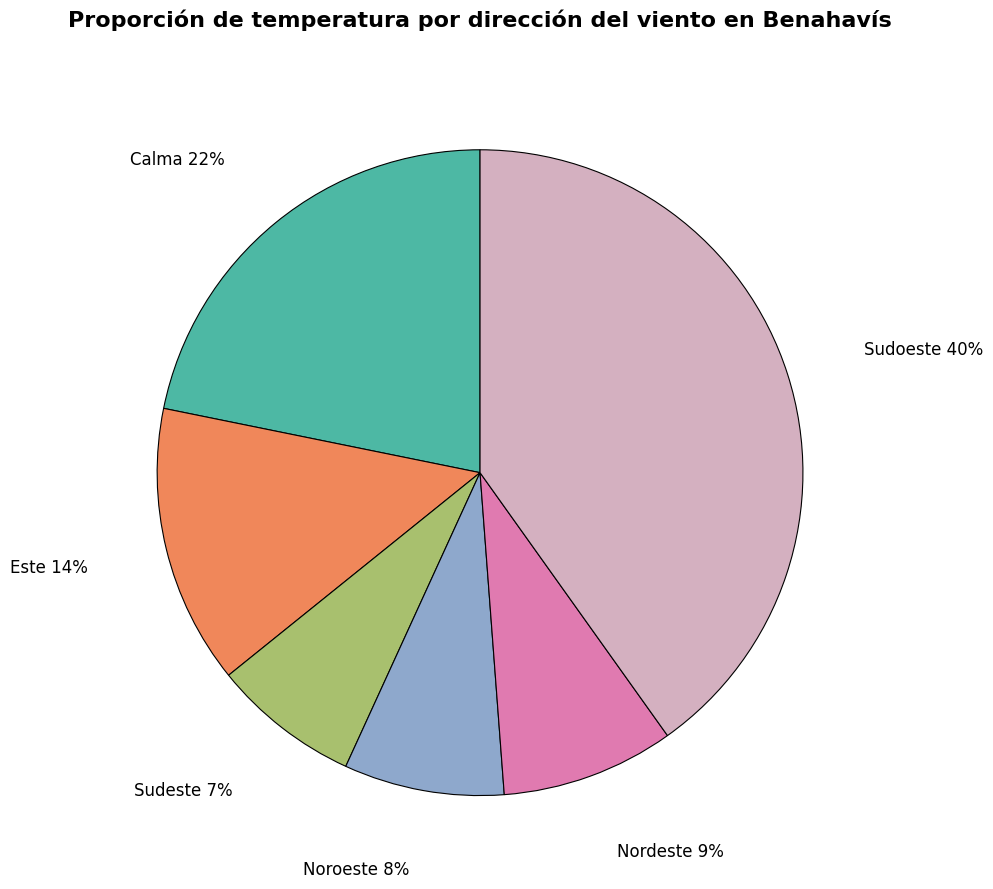

Which category has the biggest portion of the pie?

Sudoeste